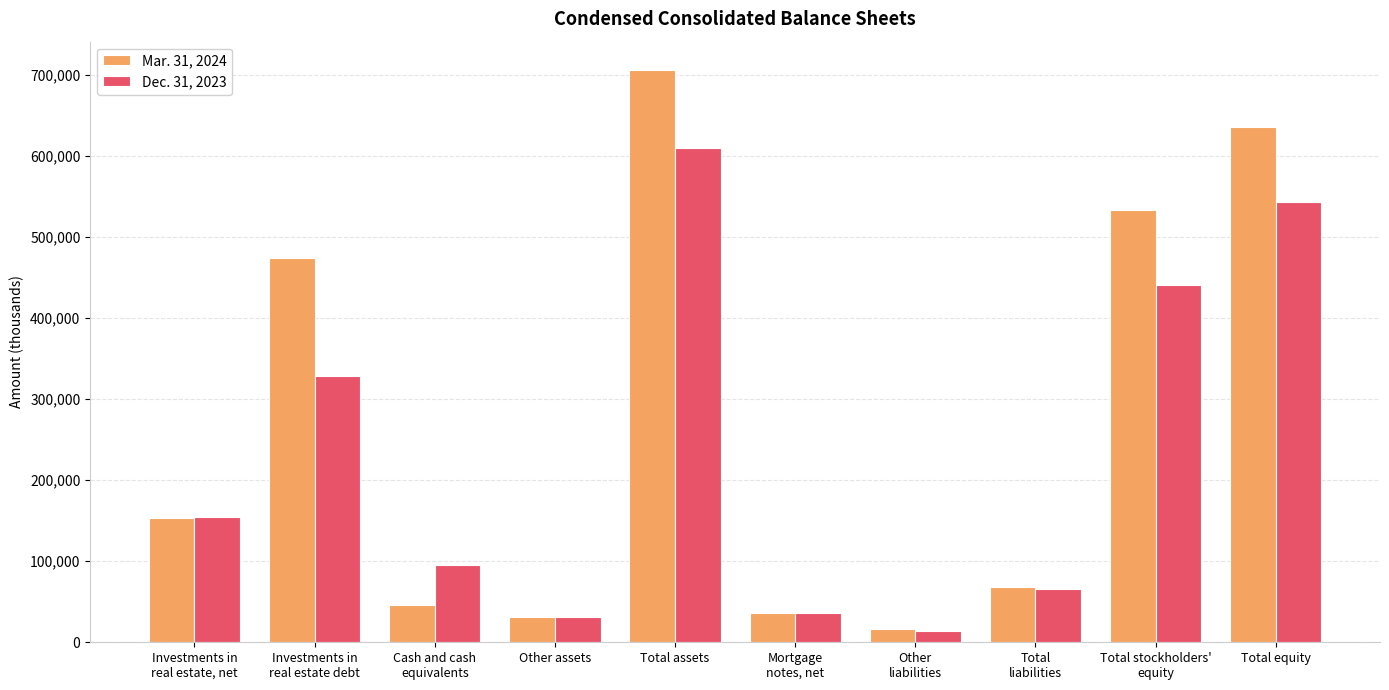

Reading left to right, extract all data points from this chart.

Mar. 31, 2024: Investments in
real estate, net=153614	Investments in
real estate debt=474240	Cash and cash
equivalents=46466	Other assets=31563	Total assets=705894	Mortgage
notes, net=35612	Other
liabilities=16498	Total
liabilities=67823	Total stockholders'
equity=533017	Total equity=636247
Dec. 31, 2023: Investments in
real estate, net=154513	Investments in
real estate debt=328189	Cash and cash
equivalents=95205	Other assets=31764	Total assets=609671	Mortgage
notes, net=35591	Other
liabilities=14406	Total
liabilities=65828	Total stockholders'
equity=441333	Total equity=542876